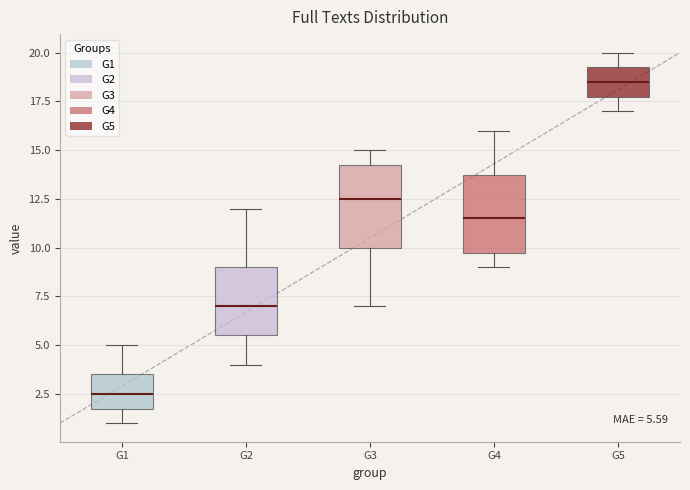

Which box's median line is the highest?

G5